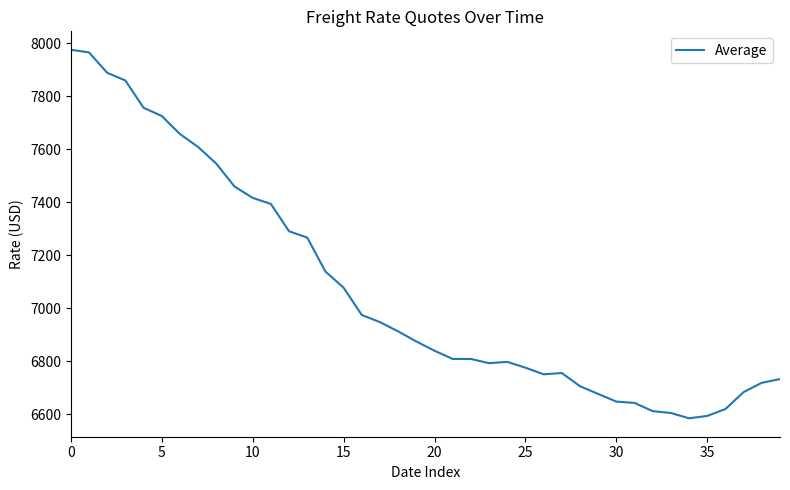

What is the difference between the maximum and minimum values?

1391